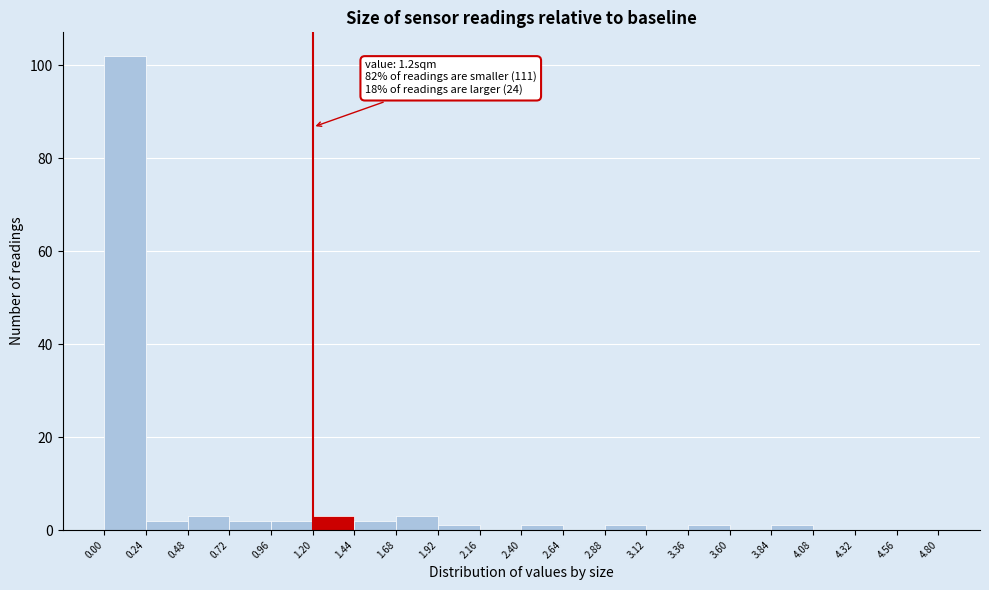

Over which range of the x-axis is the bar tallest?

0.00 to 0.24